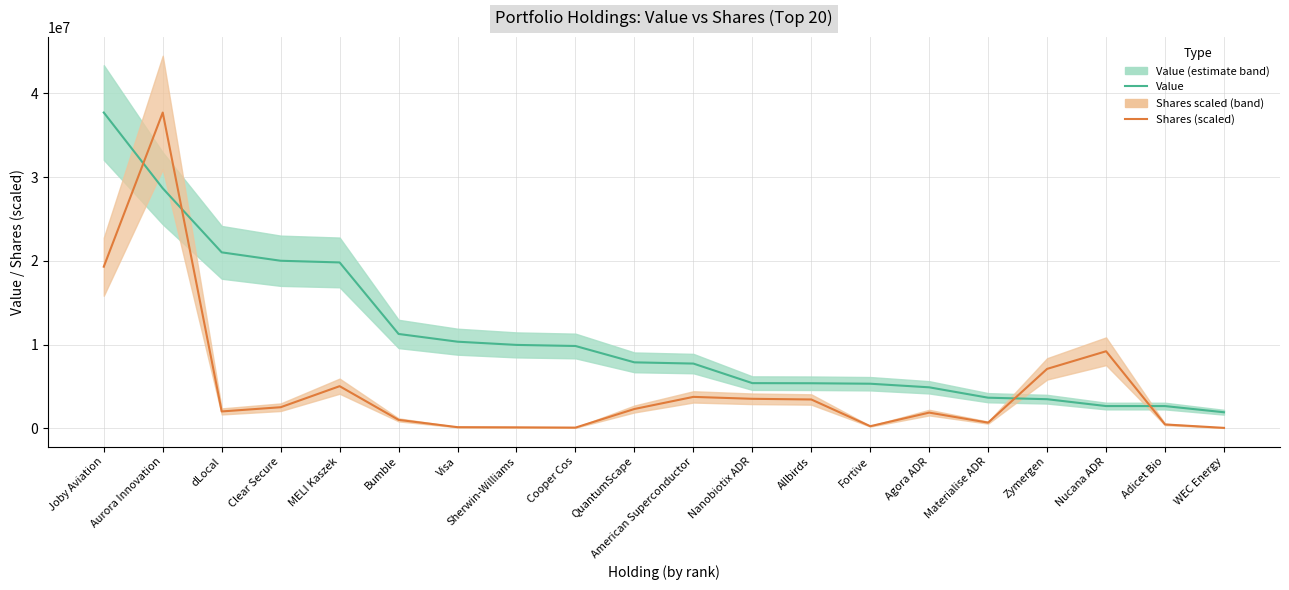

What is the minimum value for Value?

1912000.0